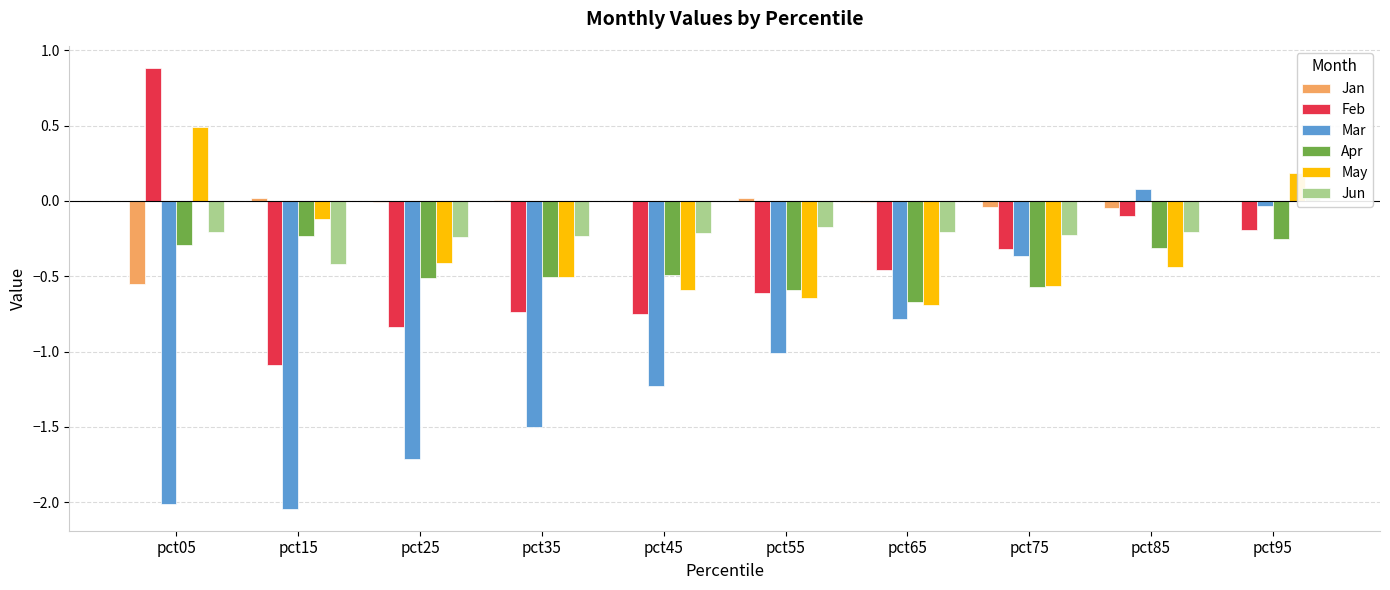

What is the greatest value displayed?

0.9